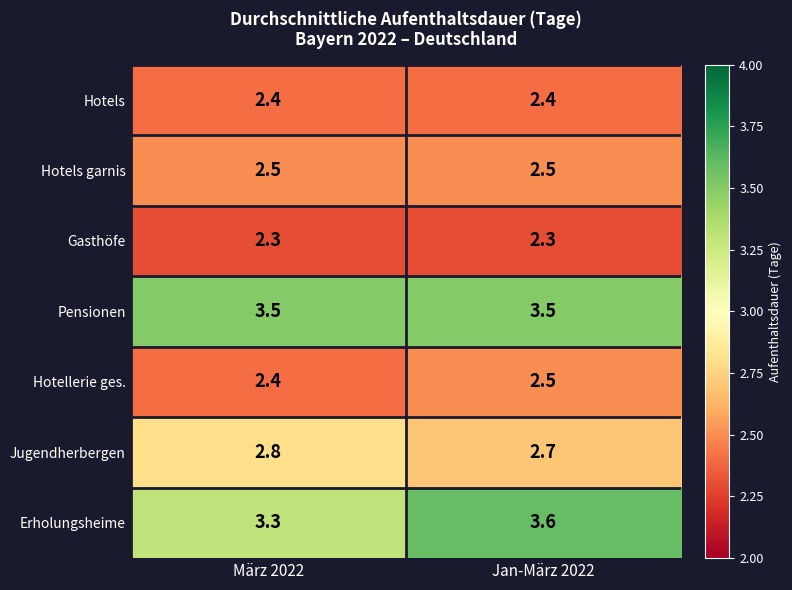

What is the average value of the Erholungsheime series?

3.5